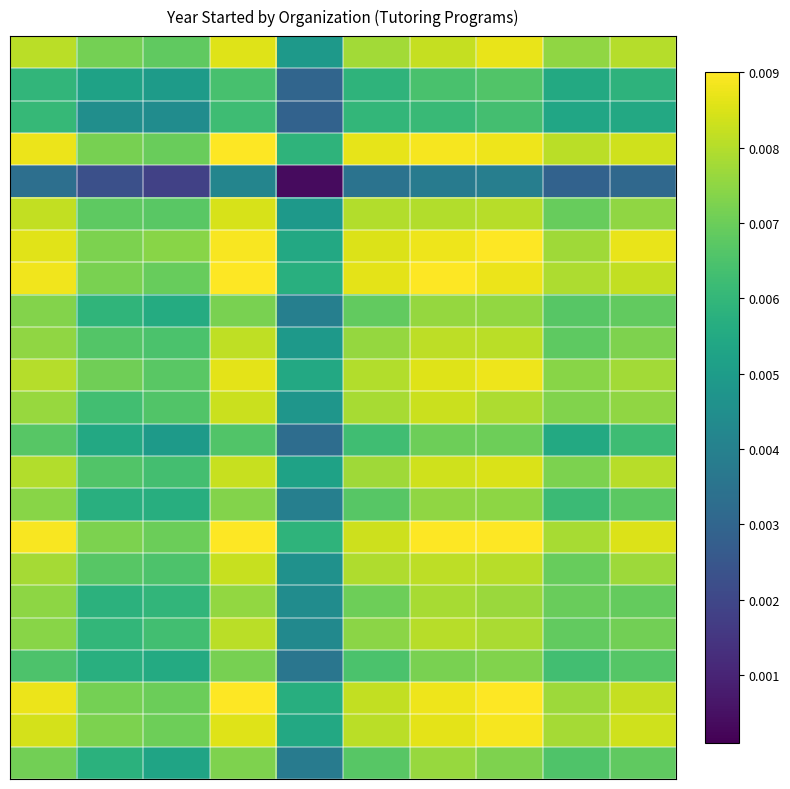

How many distinct data groups are displayed?

23